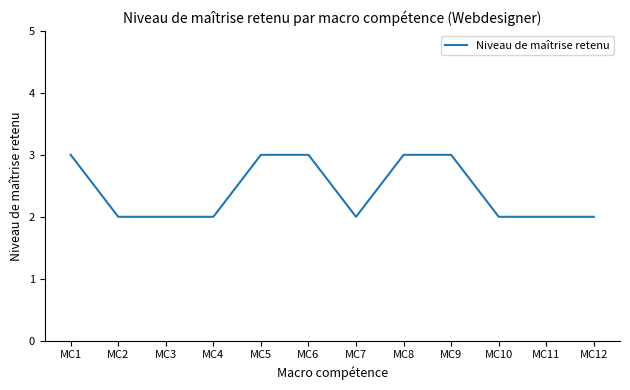

What is the sum of all values?

29